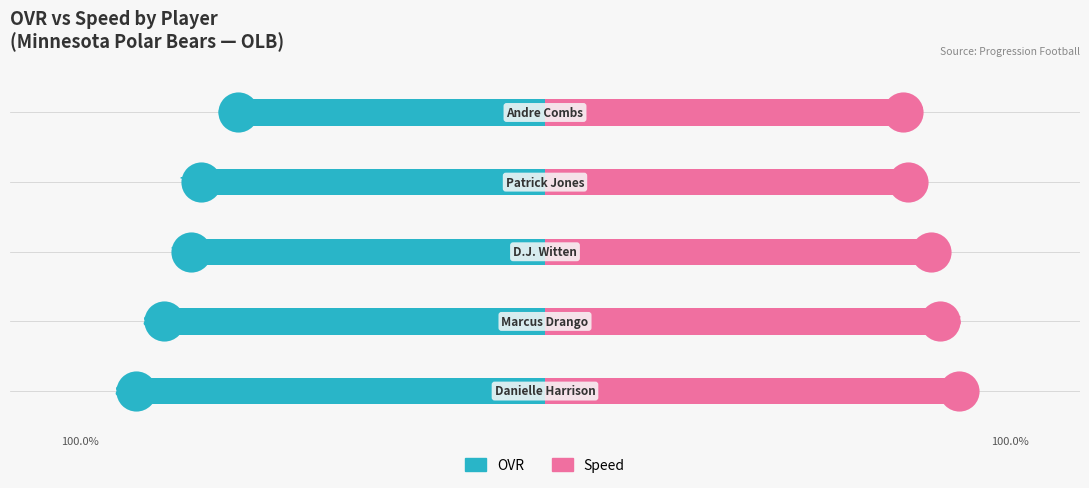

Which series contains the lowest Y value?

OVR